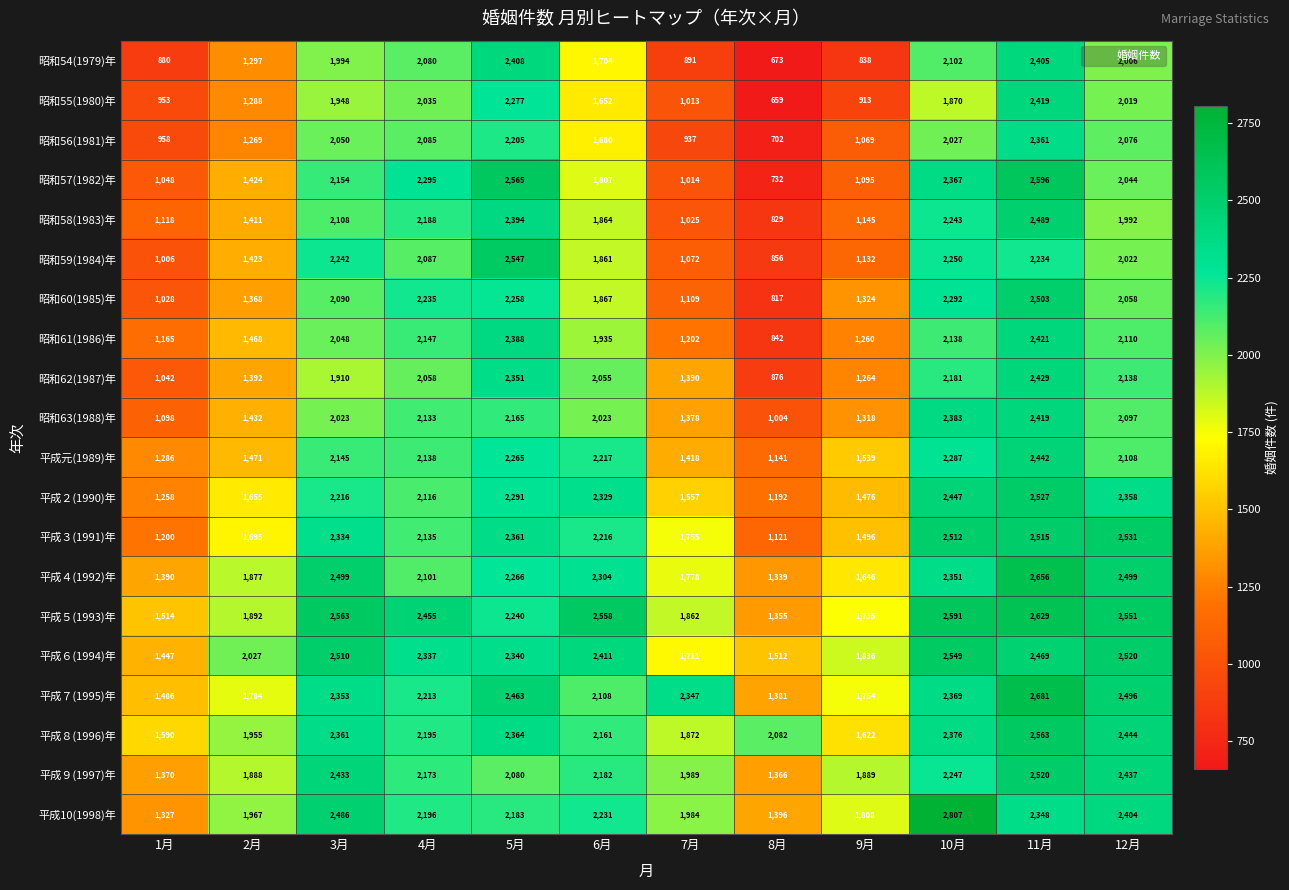

What is the spread (max minus min) of values at 11月?

447